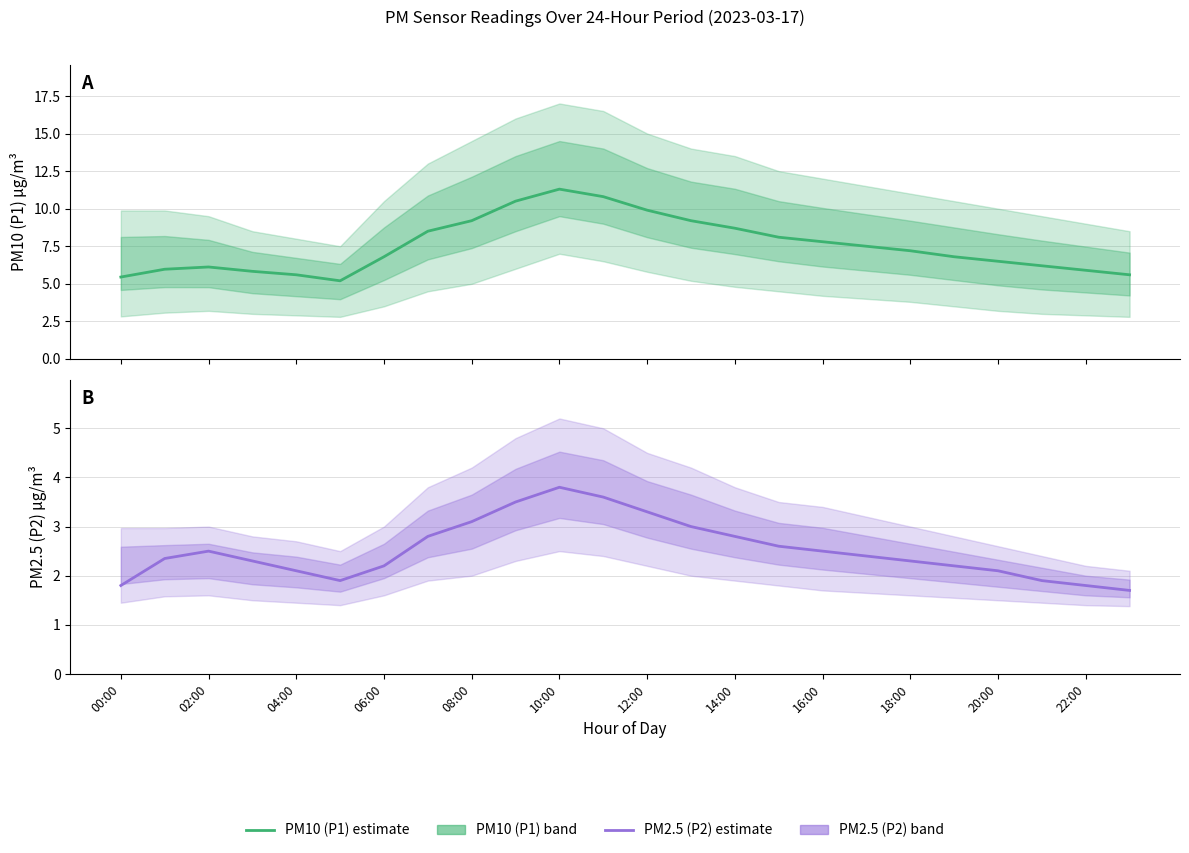

What is the difference between the maximum and minimum values in the PM2.5 (P2) estimate series?

2.1